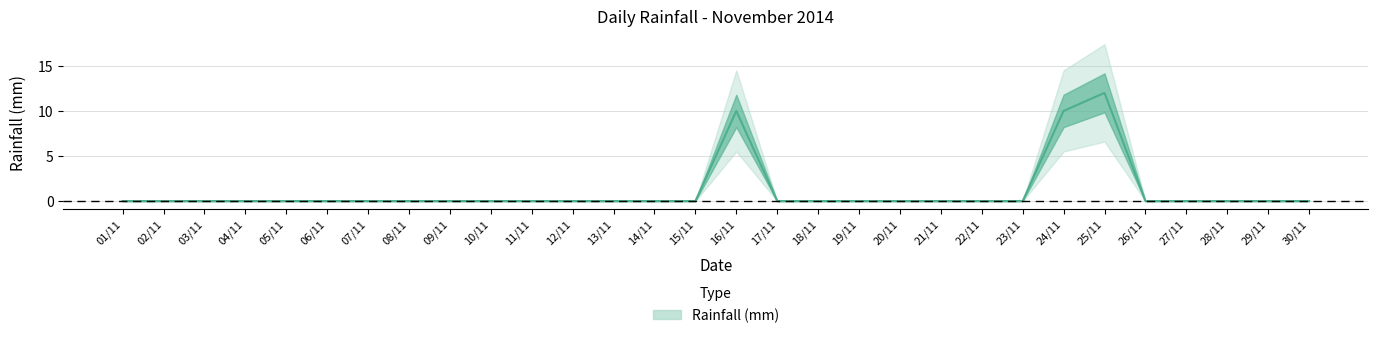

Which has a higher value, 12/11 or 26/11?

12/11